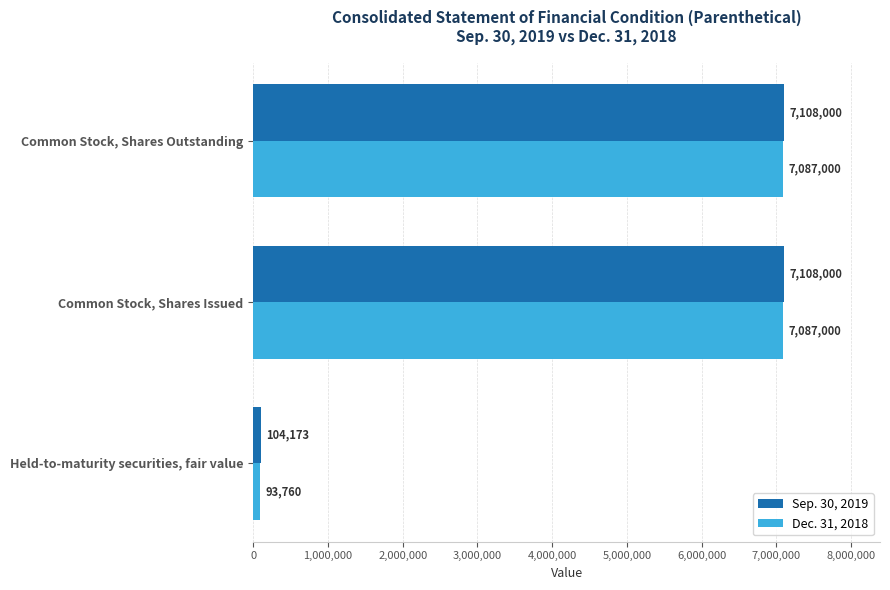

Which category has the lowest value in the Sep. 30, 2019 series?

Held-to-maturity securities, fair value